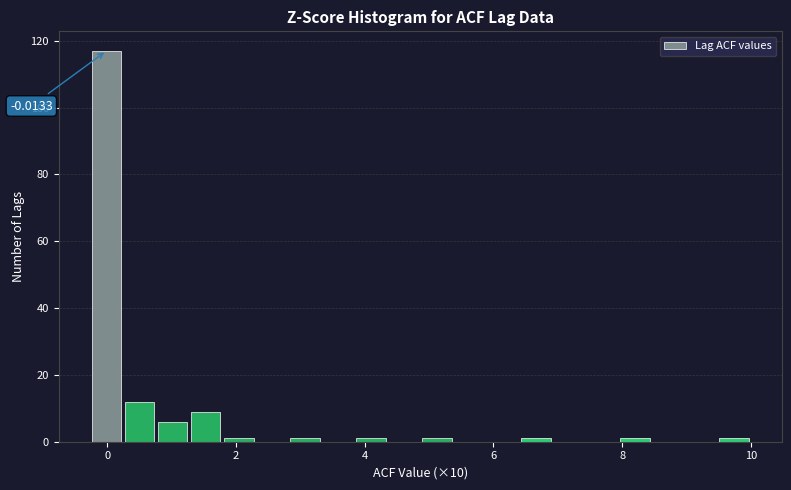

Around what value on the x-axis is the tallest bar? Give the approximate position of its centre, as read against the axis.

0.0